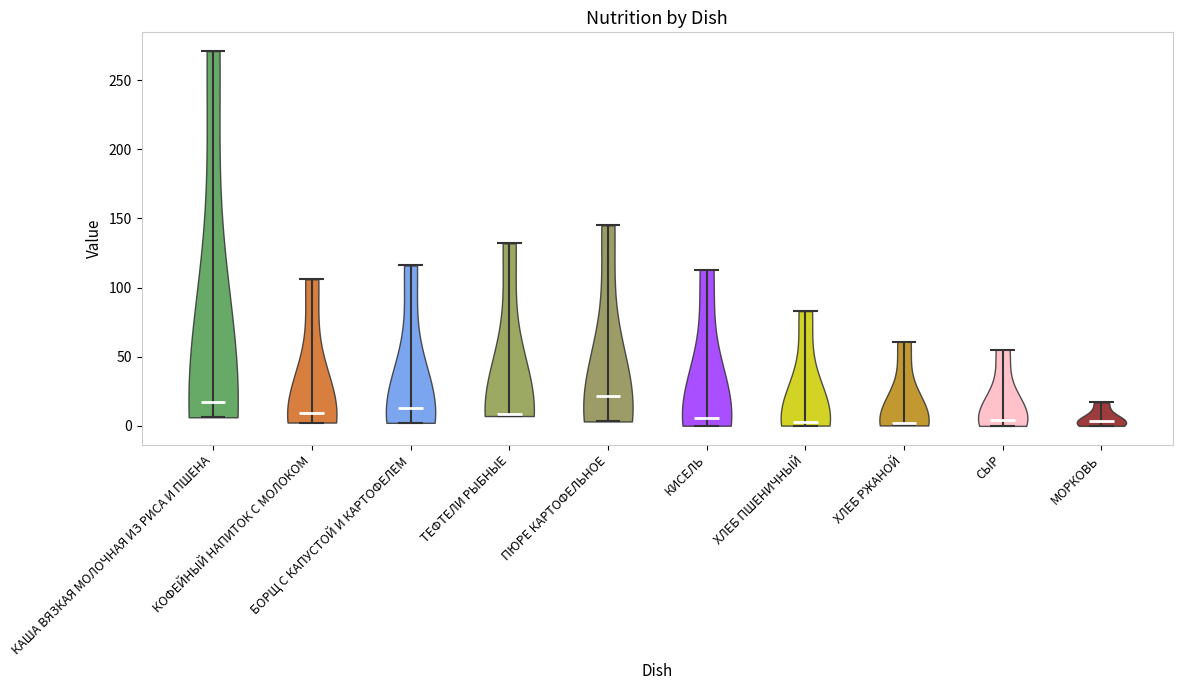

Reading left to right, read every violin against the y-axis: where its median line is, and the lowest and highest points it reaches. The values are not printed on the chart, so give them approximately, as read against the axis.

КАША ВЯЗКАЯ МОЛОЧНАЯ ИЗ РИСА И ПШЕНА: median line 15, lowest point 5, highest point 270
КОФЕЙНЫЙ НАПИТОК С МОЛОКОМ: median line 10, lowest point 0, highest point 105
БОРЩ С КАПУСТОЙ И КАРТОФЕЛЕМ: median line 15, lowest point 0, highest point 115
ТЕФТЕЛИ РЫБНЫЕ: median line 10, lowest point 5, highest point 130
ПЮРЕ КАРТОФЕЛЬНОЕ: median line 20, lowest point 5, highest point 145
КИСЕЛЬ: median line 5, lowest point 0, highest point 115
ХЛЕБ ПШЕНИЧНЫЙ: median line 5, lowest point 0, highest point 85
ХЛЕБ РЖАНОЙ: median line 0, lowest point 0, highest point 60
СЫР: median line 5, lowest point 0, highest point 55
МОРКОВЬ: median line 5, lowest point 0, highest point 15